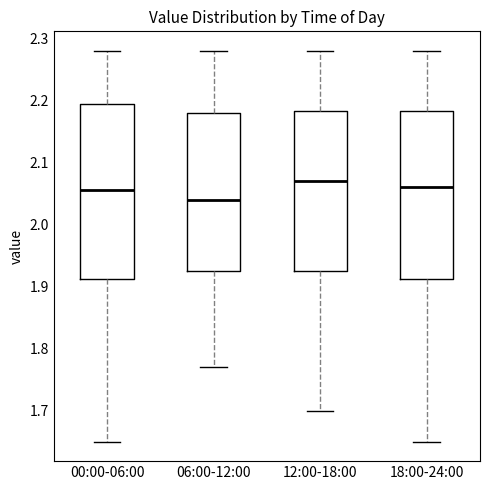

Reading left to right, transcribe this box plot: for each box, give where its median line is, the range the box spans, and where its two whiskers end, as read against the y-axis. The values are not printed on the chart, so give them approximately, as read against the axis.

00:00-06:00: median 2.06, box 1.91 to 2.20, whiskers 1.65 to 2.28
06:00-12:00: median 2.04, box 1.93 to 2.18, whiskers 1.77 to 2.28
12:00-18:00: median 2.07, box 1.93 to 2.18, whiskers 1.70 to 2.28
18:00-24:00: median 2.06, box 1.91 to 2.18, whiskers 1.65 to 2.28